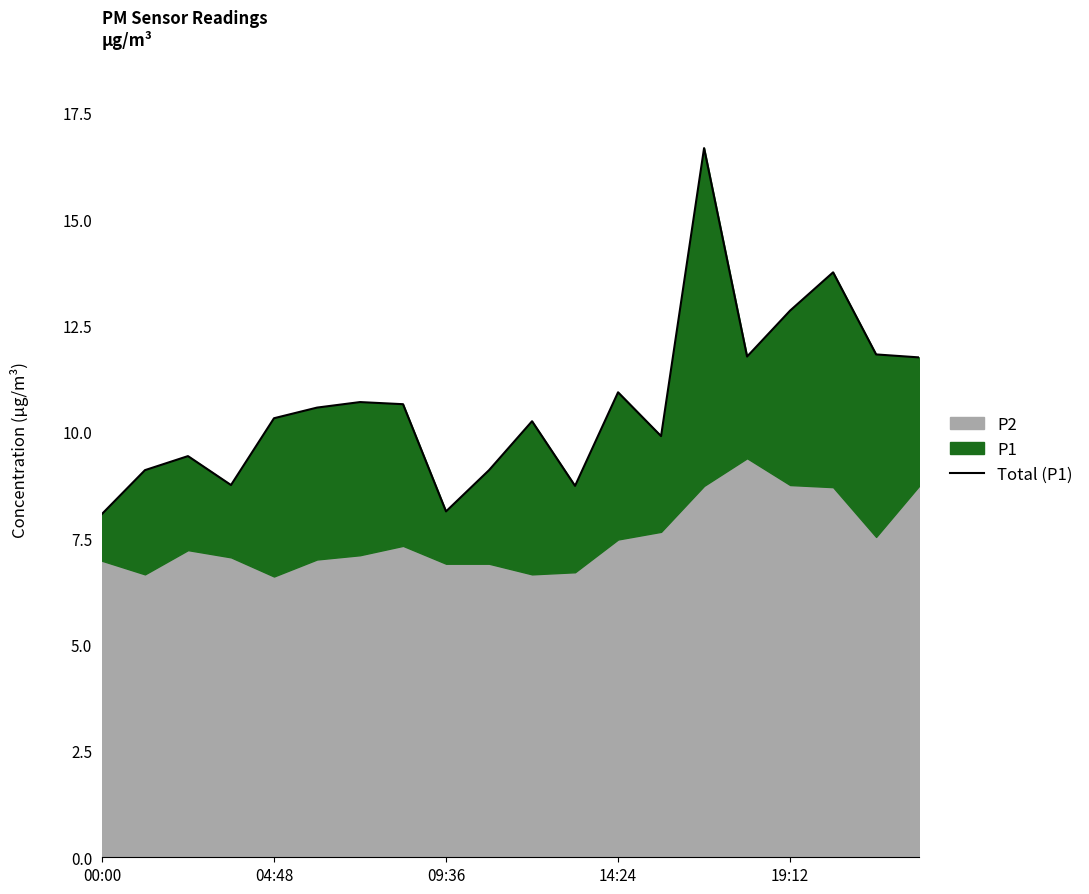

What is the average value?

10.7